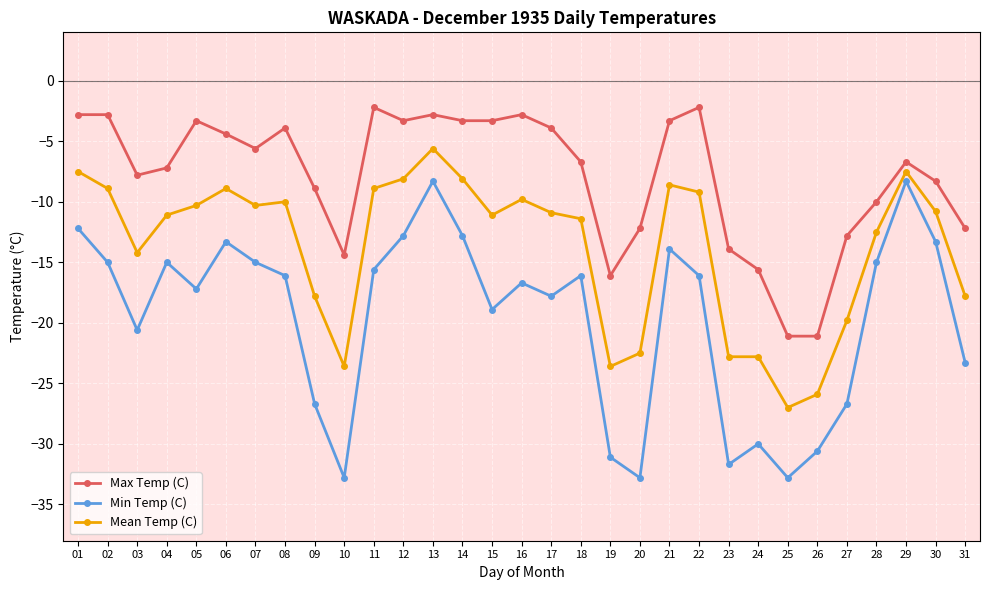

Where does the Min Temp (C) series first go above -16?

01